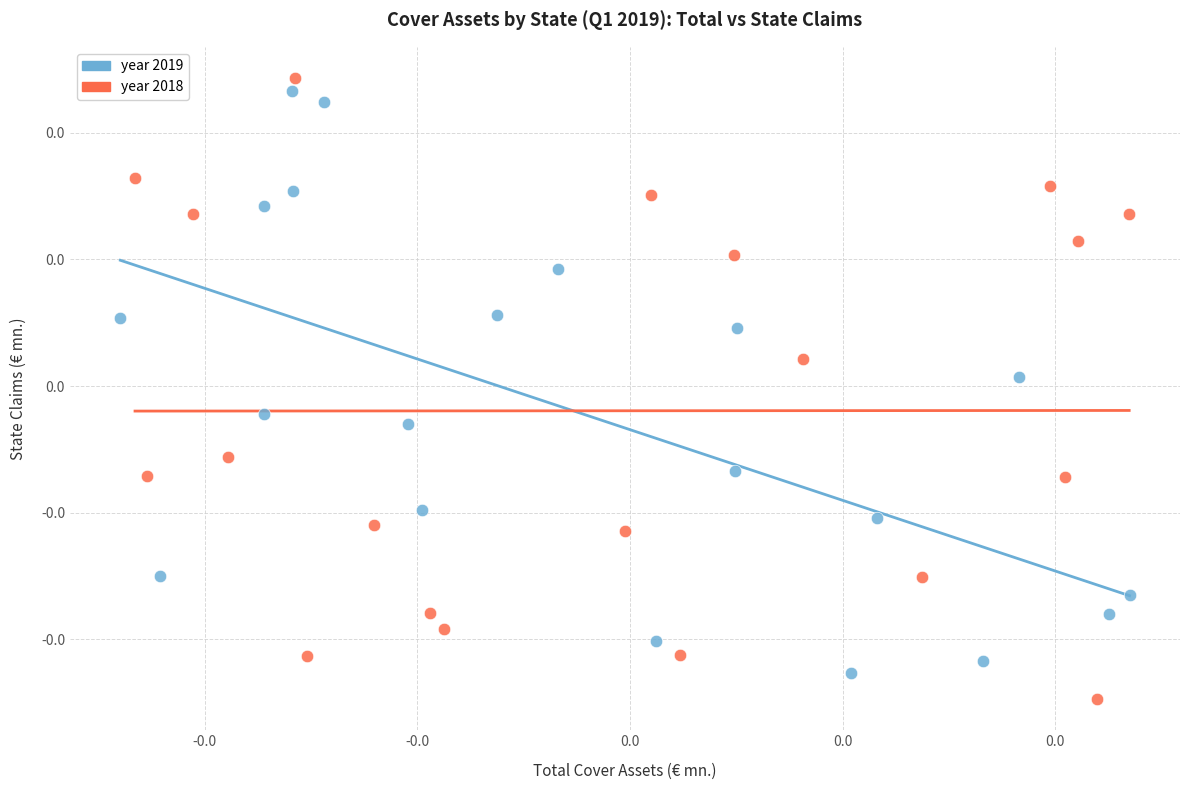

Which series contains the lowest Y value?

year 2018